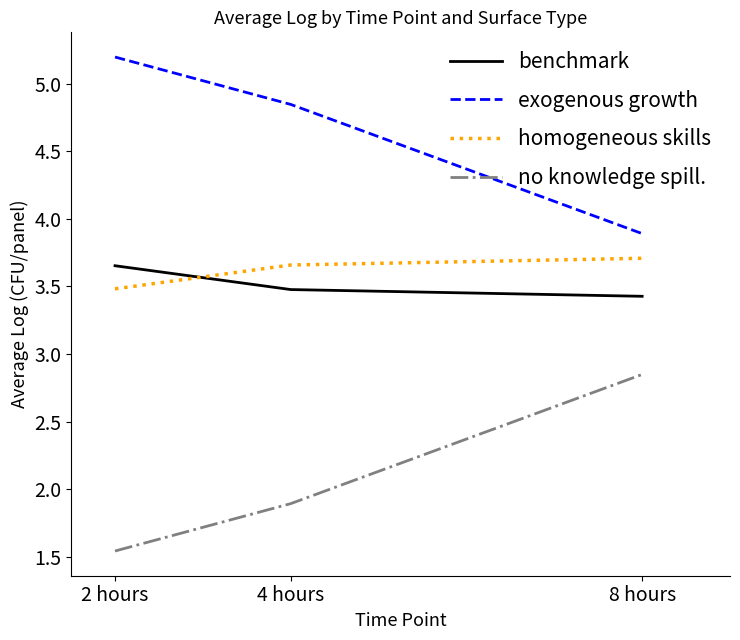

At which label is benchmark closest to 3?

8 hours